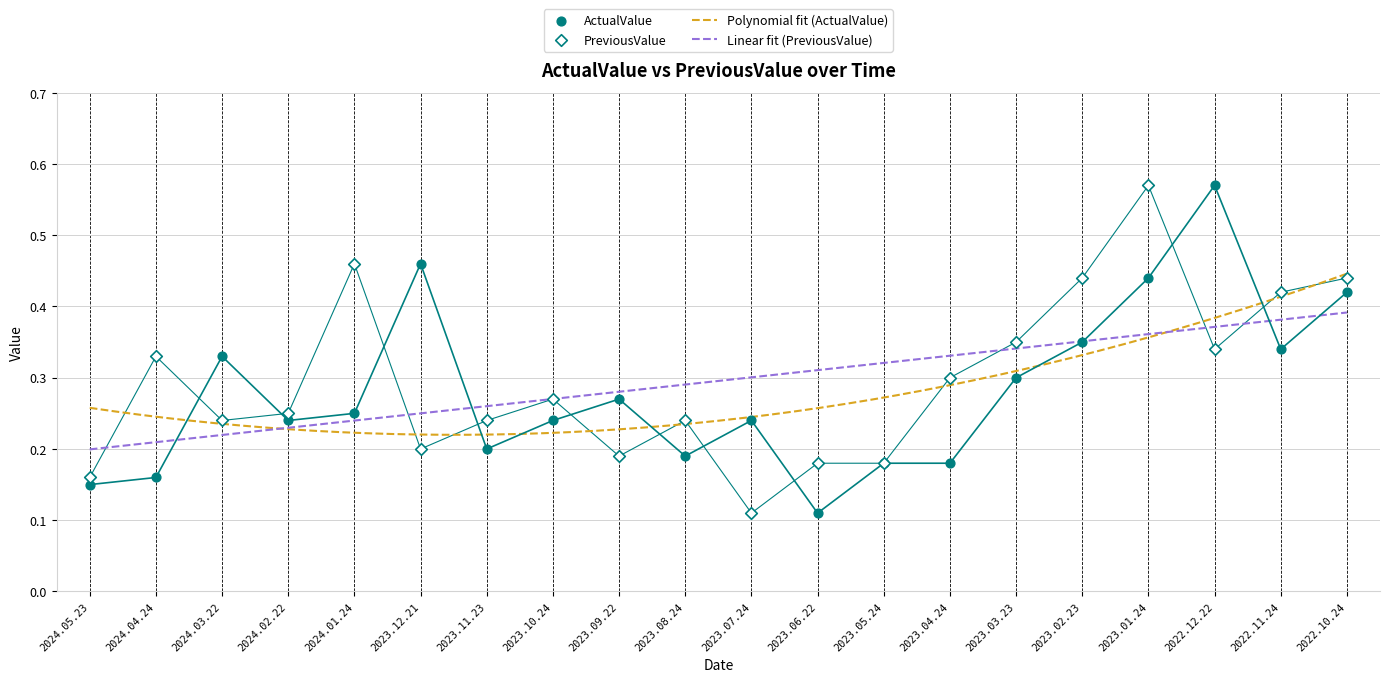

At how many categories does at least one series exceed 0?

20